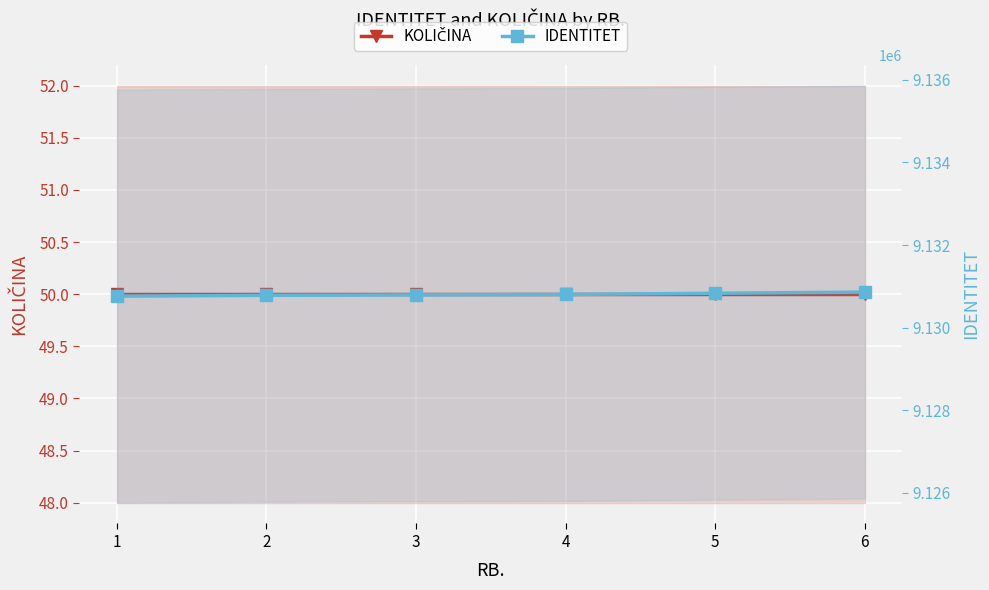

The value of IDENTITET at 4 is 2555064. True or false?

False